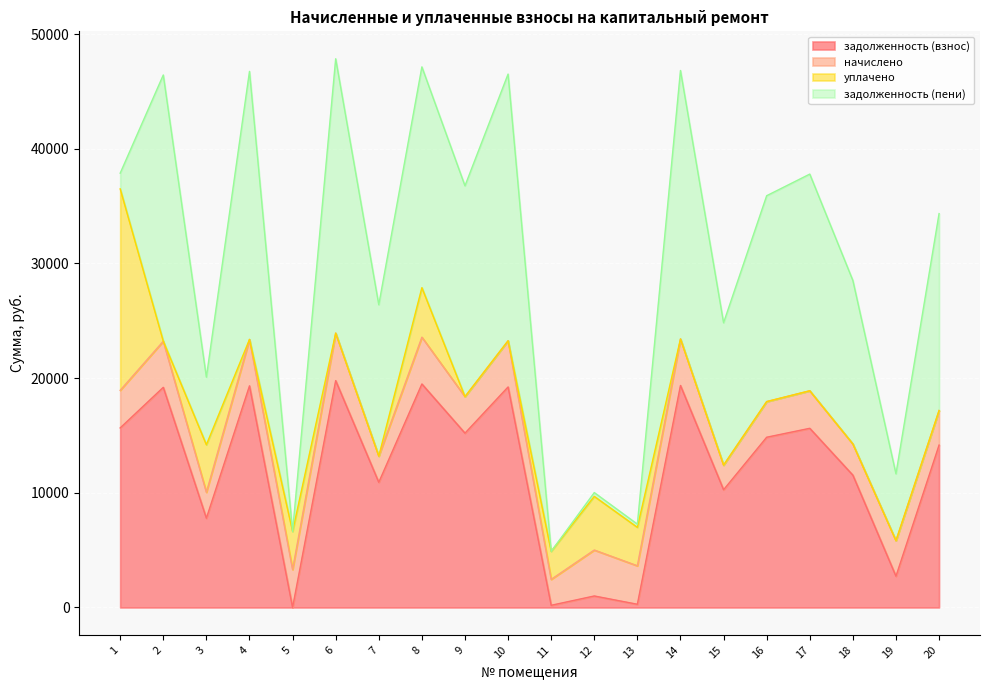

Read the начислено value at 19.

3102.6